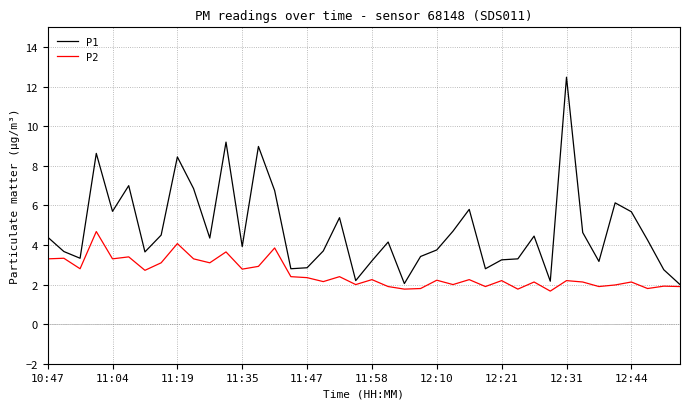

Count the number of data series in this chart.

2